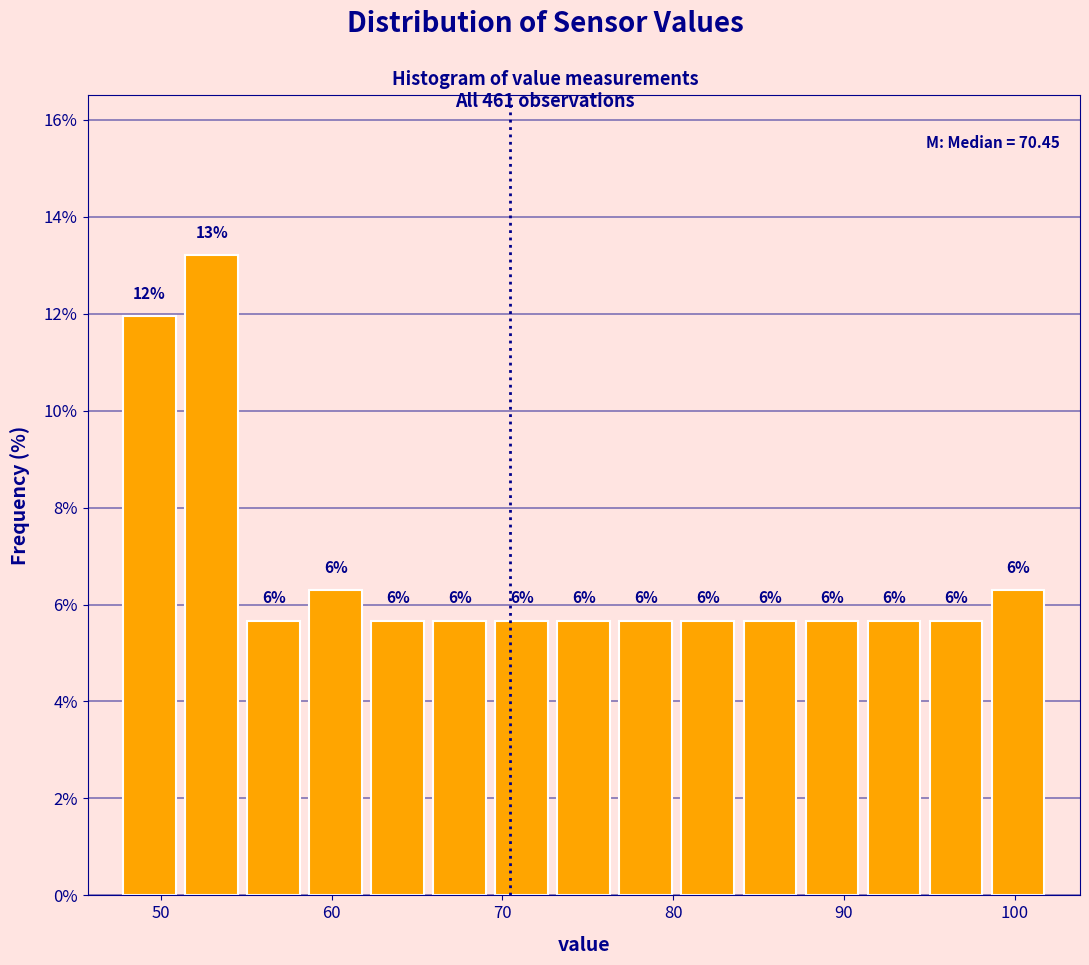

Read against the x-axis, roughly where is the centre of the tallest bar?

53